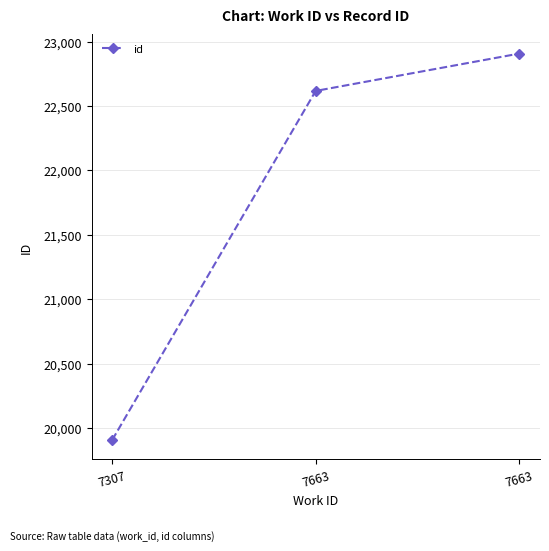

What is the ratio of the value at 7307 to the value at 7663?

0.9